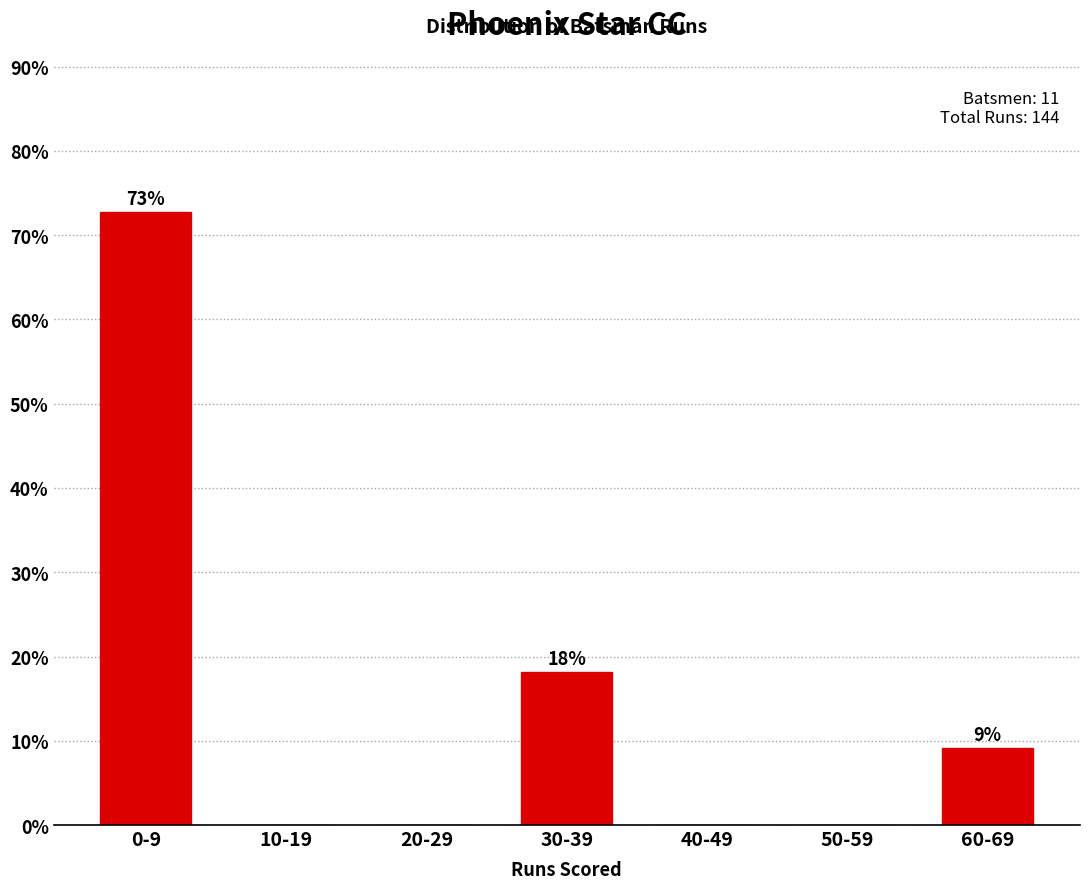

Reading left to right, what are all the values shown in this chart?

0-9=72.7	10-19=0.0	20-29=0.0	30-39=18.2	40-49=0.0	50-59=0.0	60-69=9.1